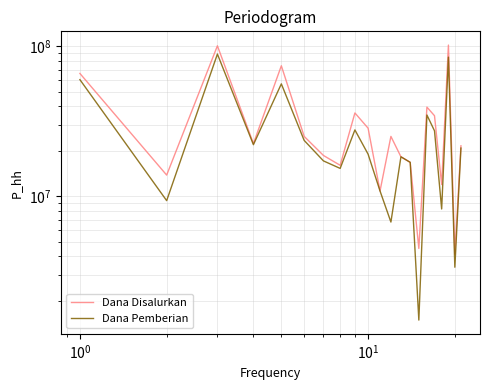

True or false: Dana Disalurkan and Dana Pemberian cross at least once.

False